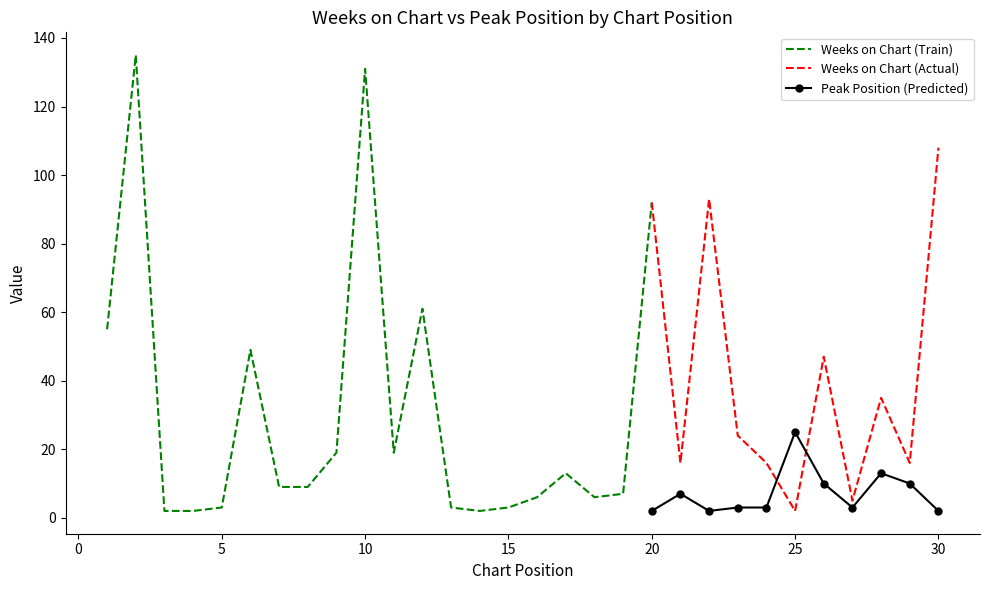

Which series ends up on top after the final intersection of Weeks on Chart (Actual) and Peak Position (Predicted)?

Weeks on Chart (Actual)